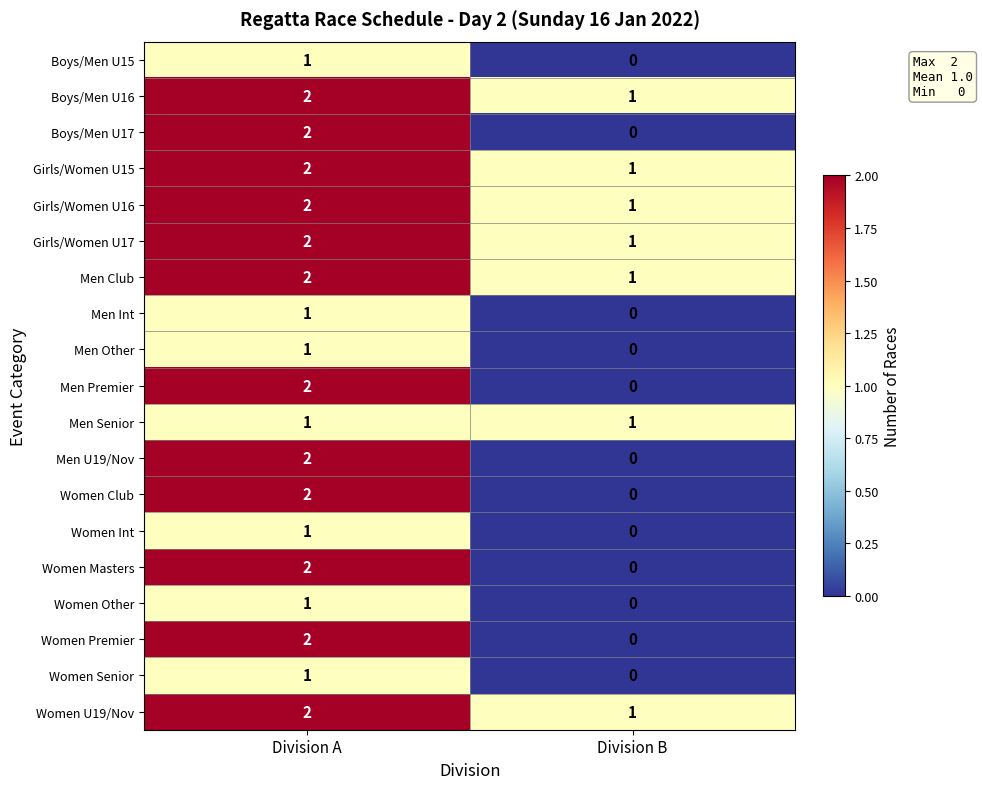

Which category has the highest value across all series?

Division A